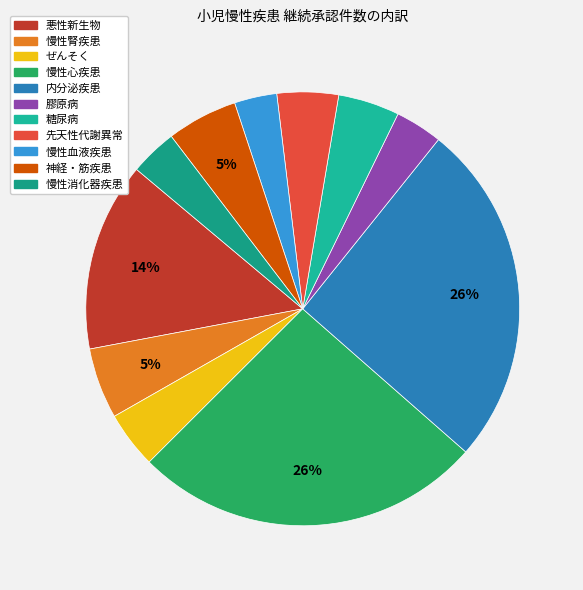

How many slices are in this pie chart?

11